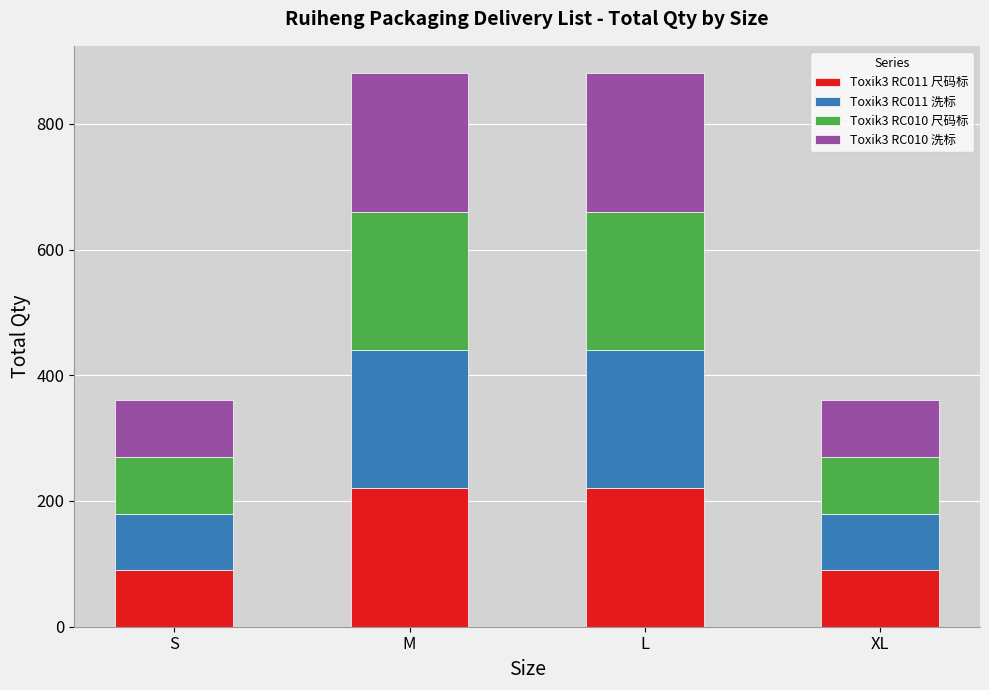

What is the total value across all series at M?

880